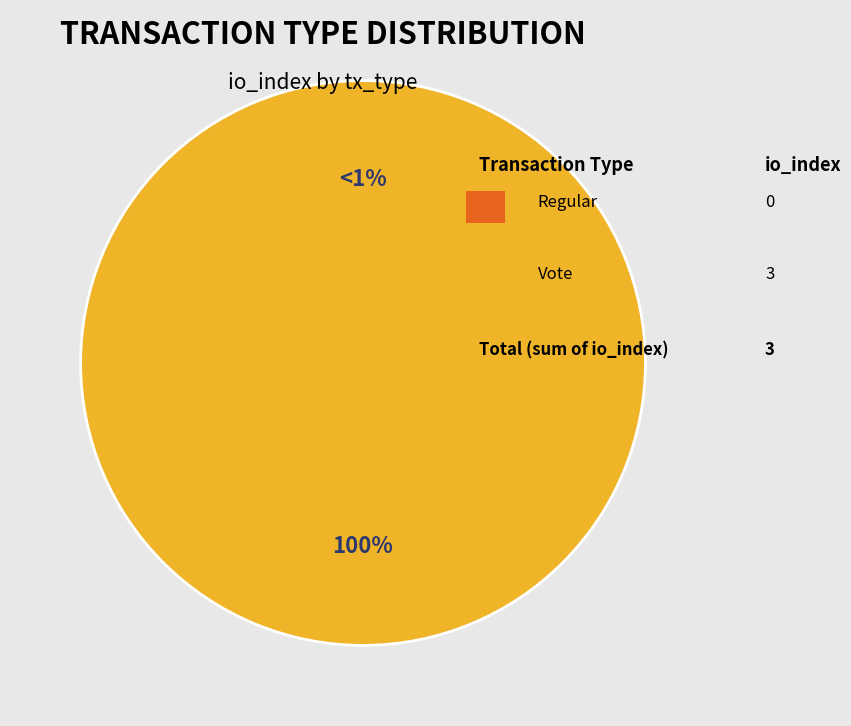

What is the change in value from Regular to Vote?

+3